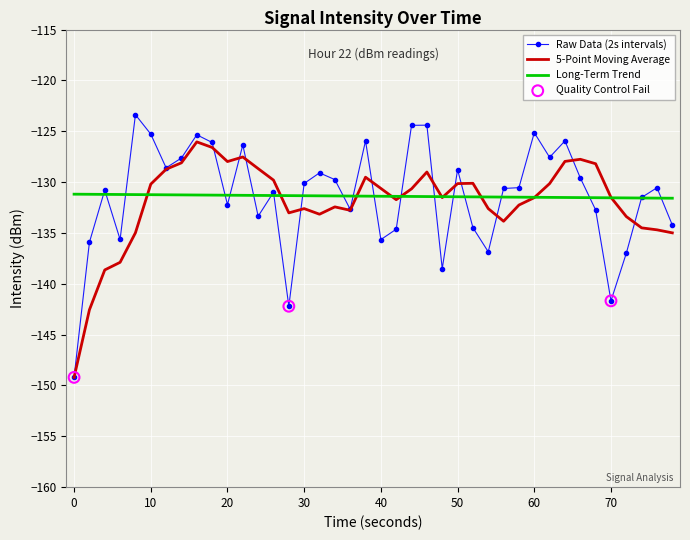

Which series has the widest spread of values?

Raw Data (2s intervals)